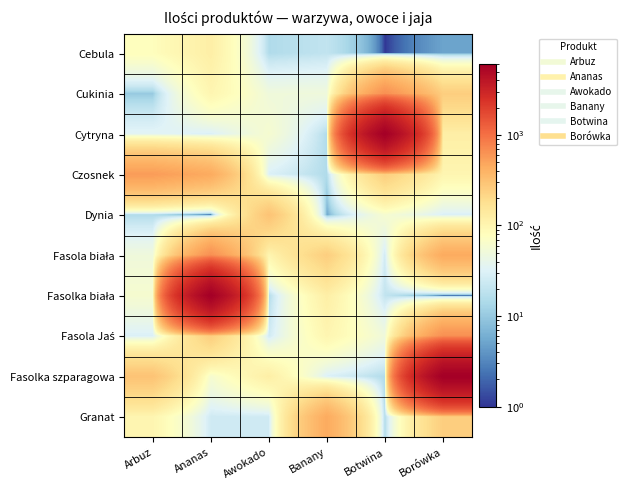

Count the number of data series in this chart.

10